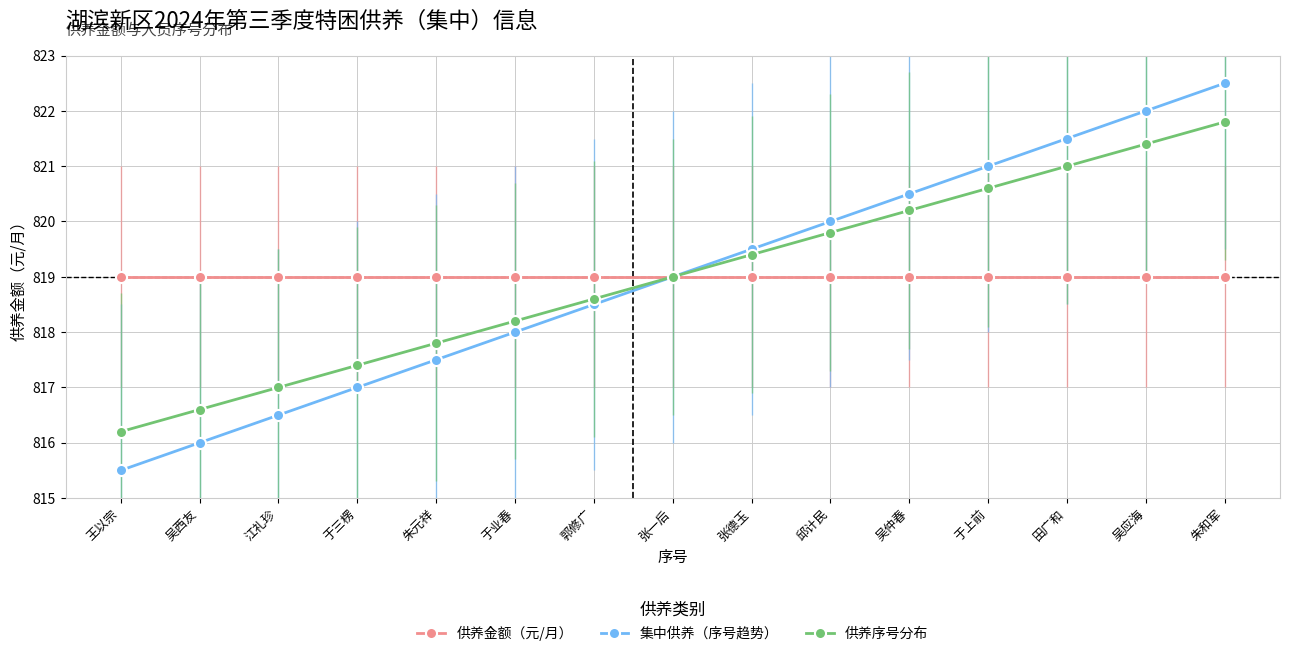

What are all the series names shown in the legend?

供养金额（元/月）, 集中供养（序号趋势）, 供养序号分布